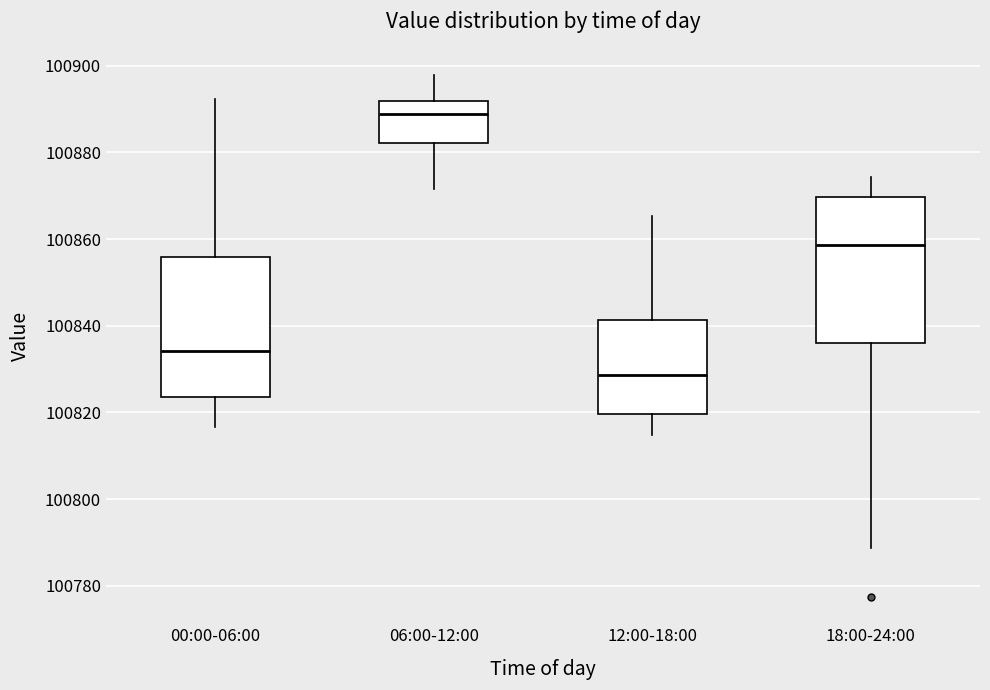

Where does the upper whisker of the box for 00:00-06:00 end on the y-axis? The values are not printed on the chart, so give them approximately, as read against the axis.

100892